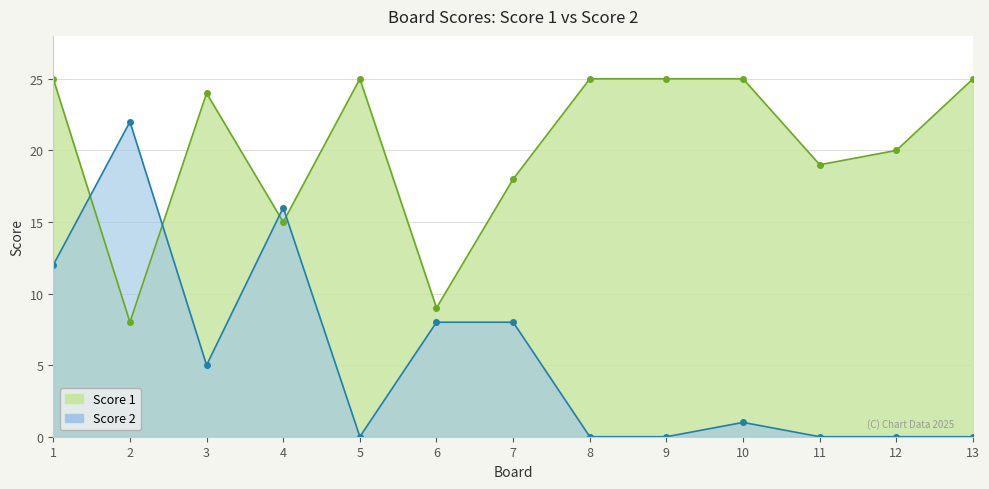

How many data points in Score 1 are above 24?

6